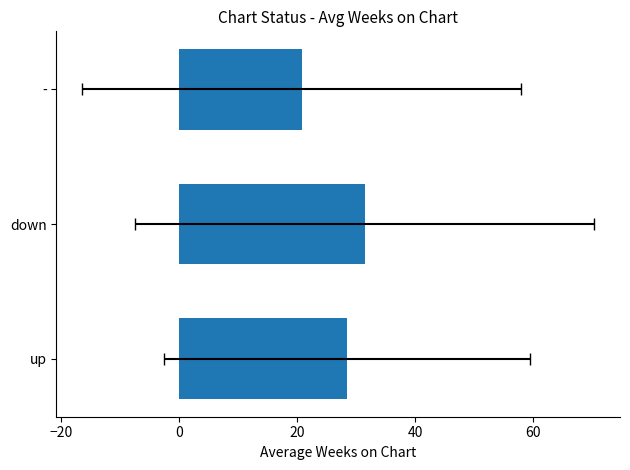

What is the maximum value shown in the chart?

31.4